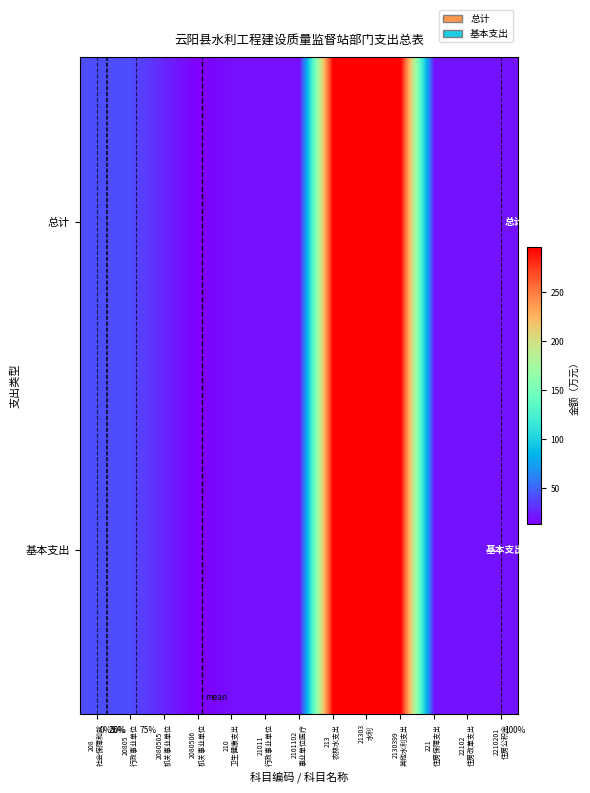

Is it true that 总计 equals 20.7 at 2210201 住房公积金?

True